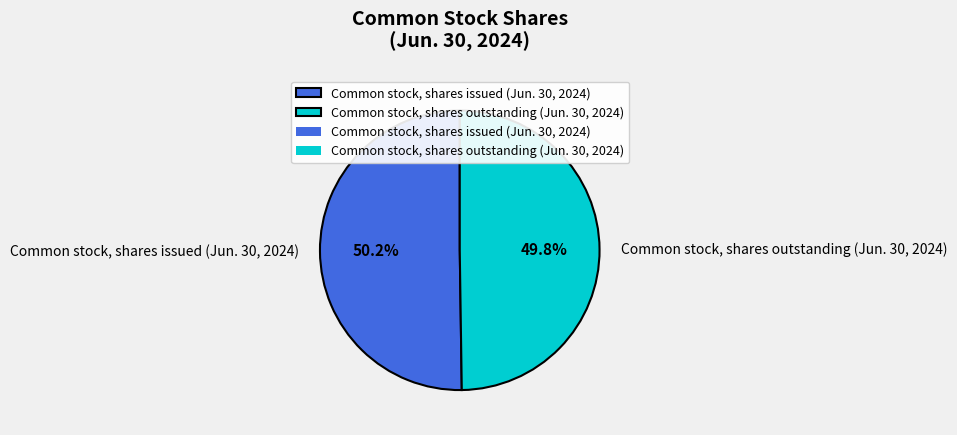

To the nearest percent, what is the combined percentage of Common stock, shares outstanding (Jun. 30, 2024) and Common stock, shares issued (Jun. 30, 2024)?

100%